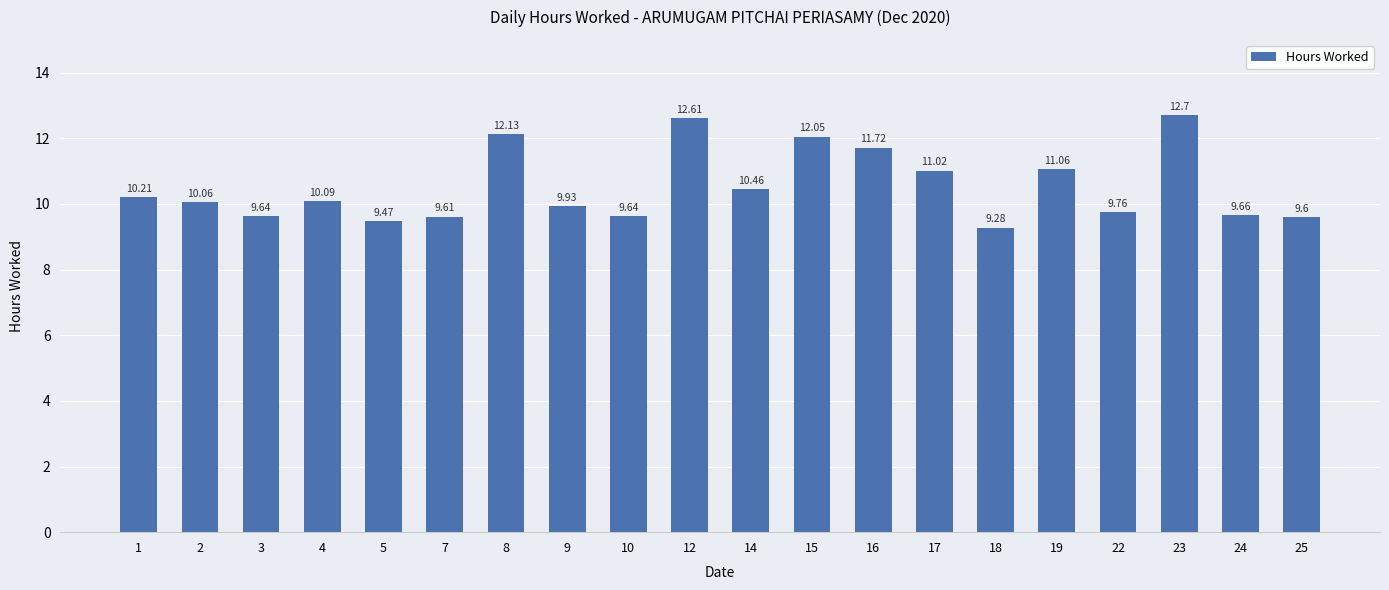

What is the difference between the maximum and minimum values?

3.4